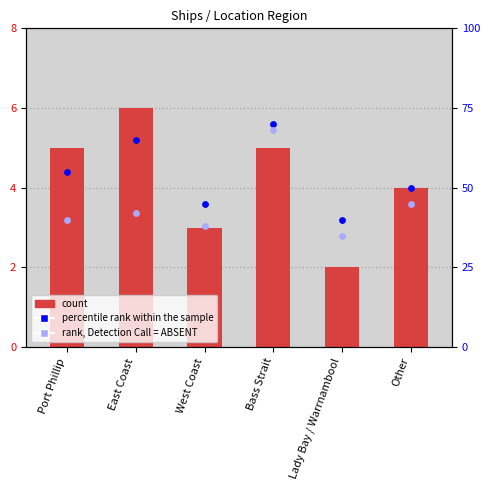

At how many categories does at least one series exceed 40?

5